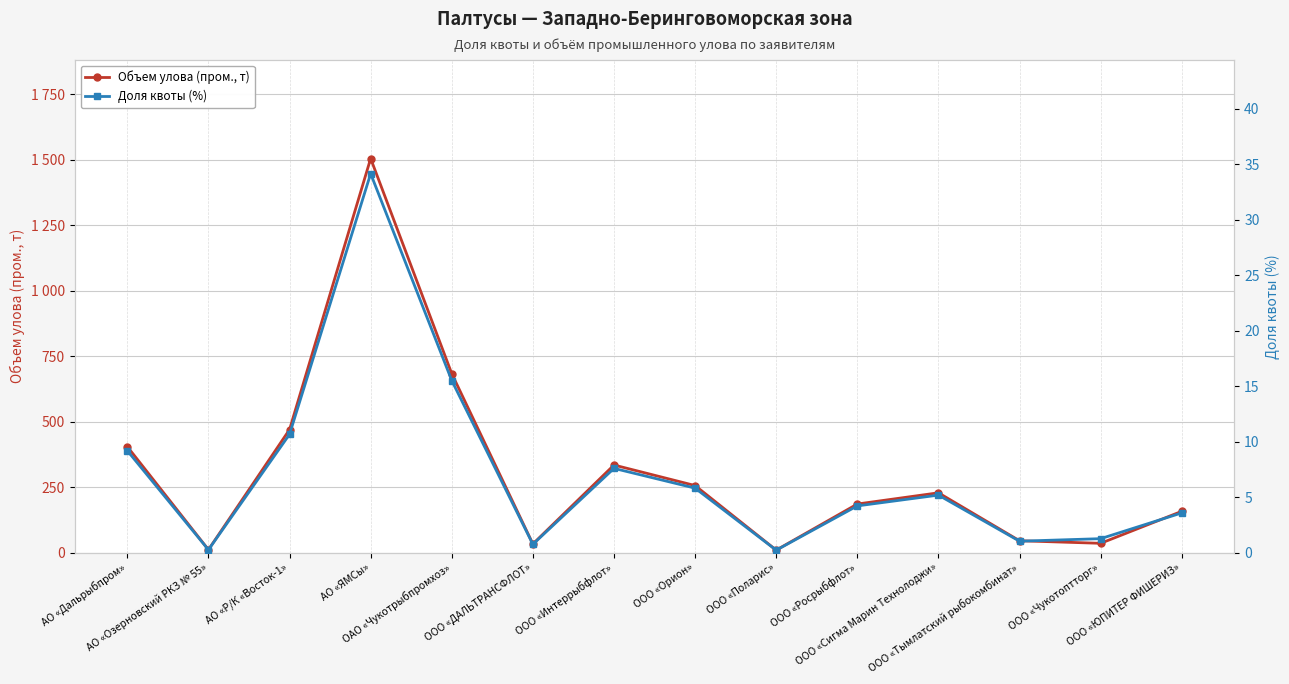

The value of Доля квоты (%) at ООО «Росрыбфлот» is 4.2. True or false?

True